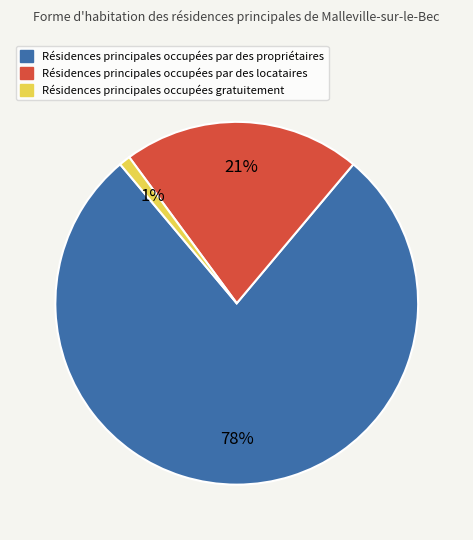

To the nearest percent, what is the difference between the largest and smallest slice percentages?

77%